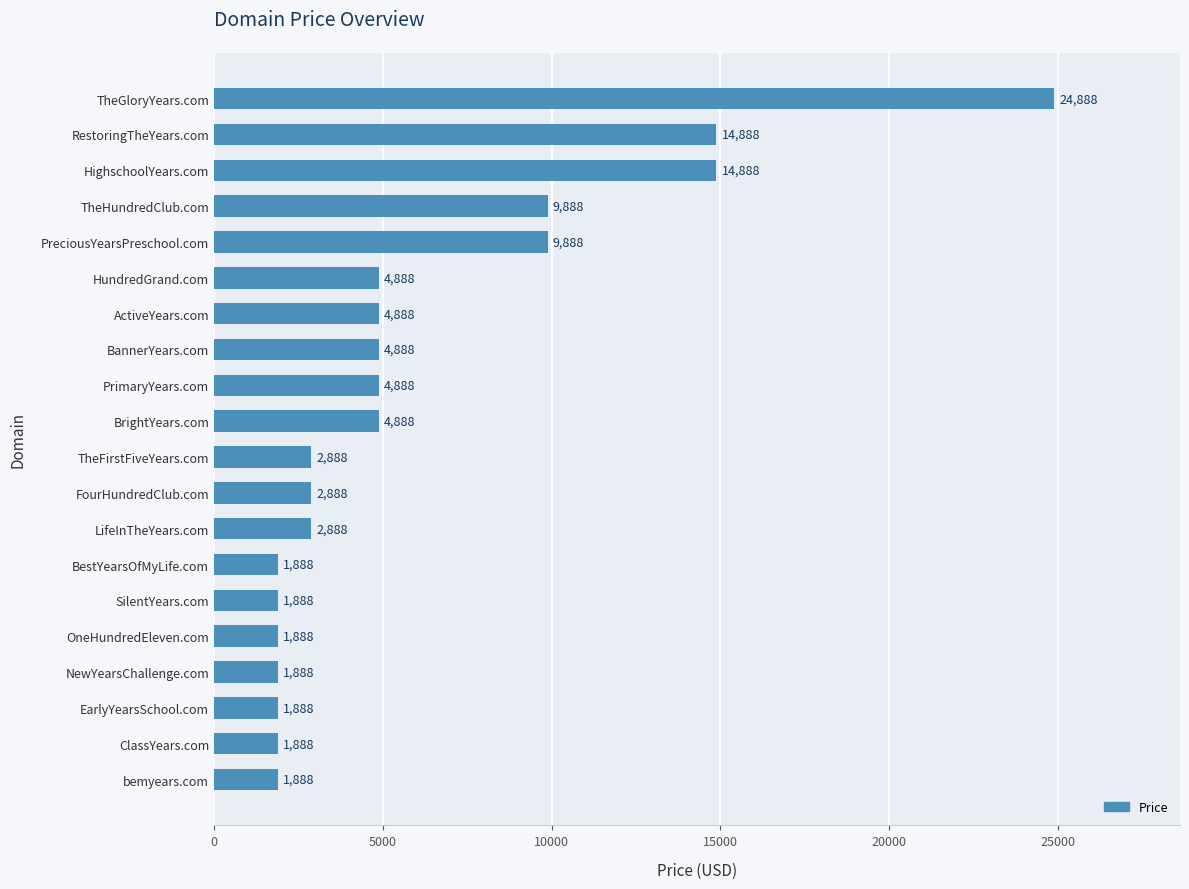

The value at BrightYears.com is 7084. True or false?

False